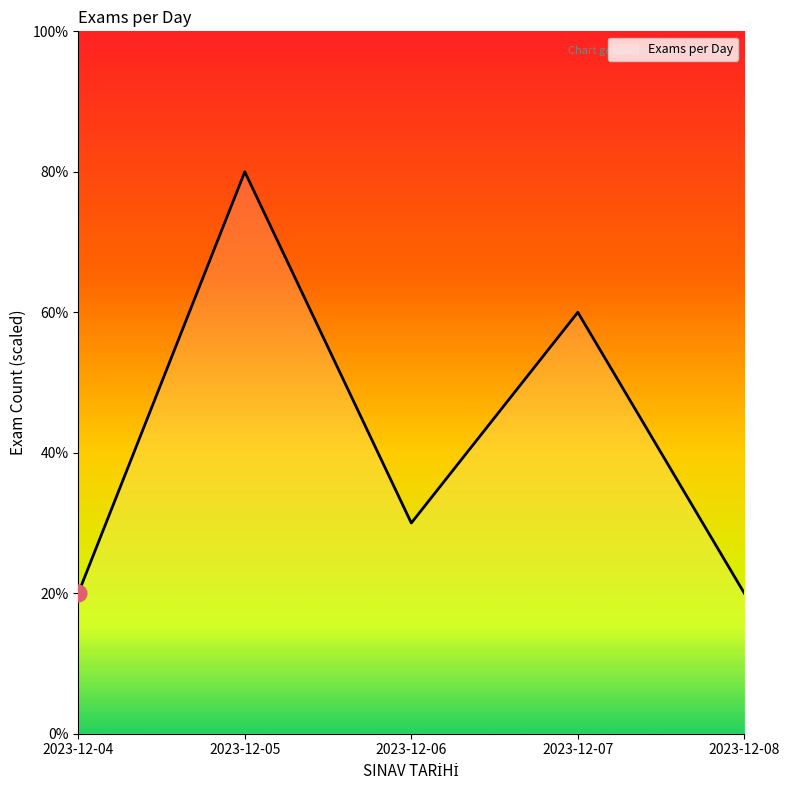

Which category has the lowest value across all series?

2023-12-04